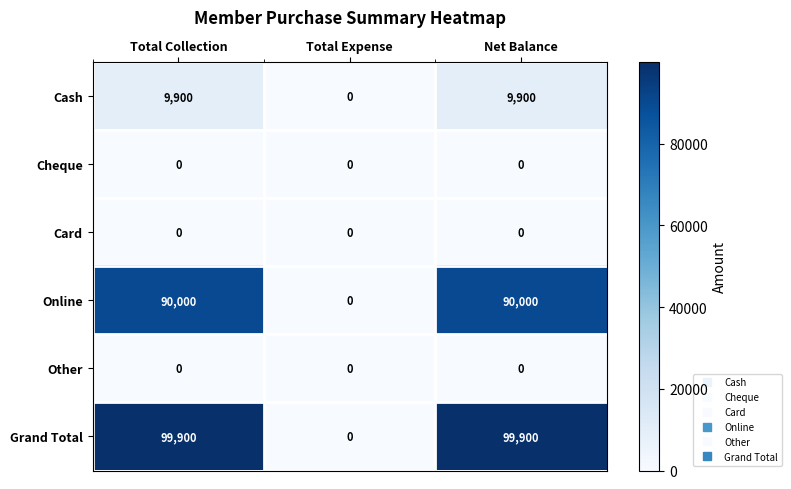

Between Total Expense and Net Balance, which series saw the biggest shift?

Grand Total